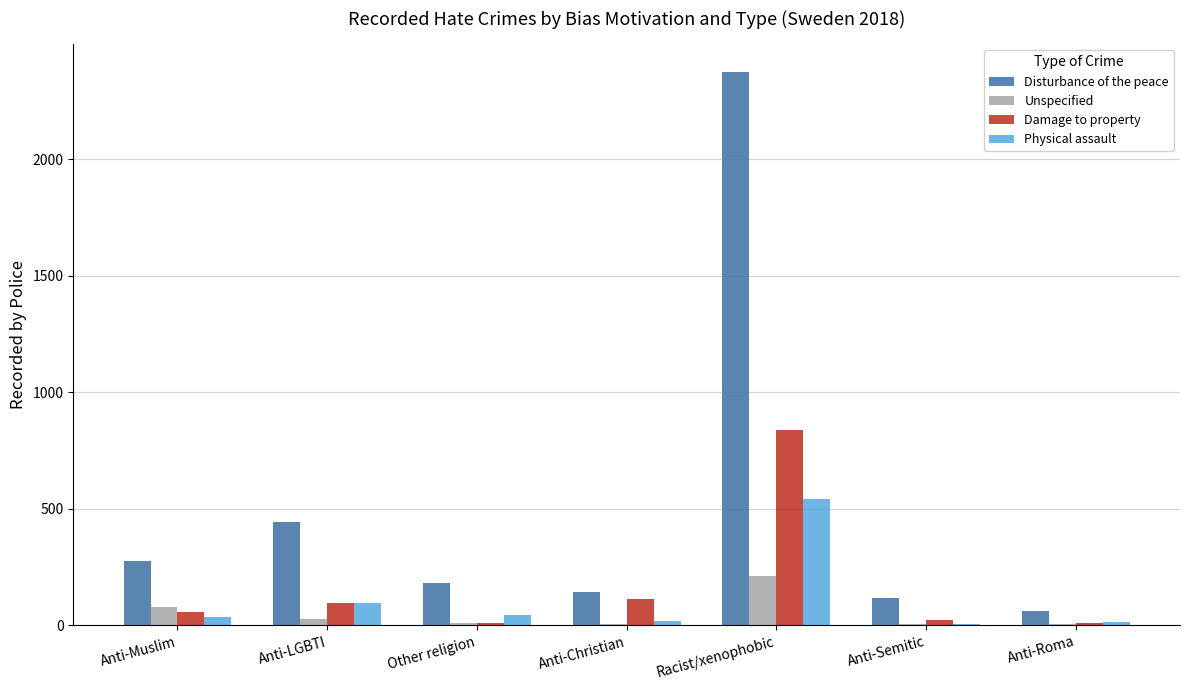

At which label does Unspecified reach its peak?

Racist/xenophobic